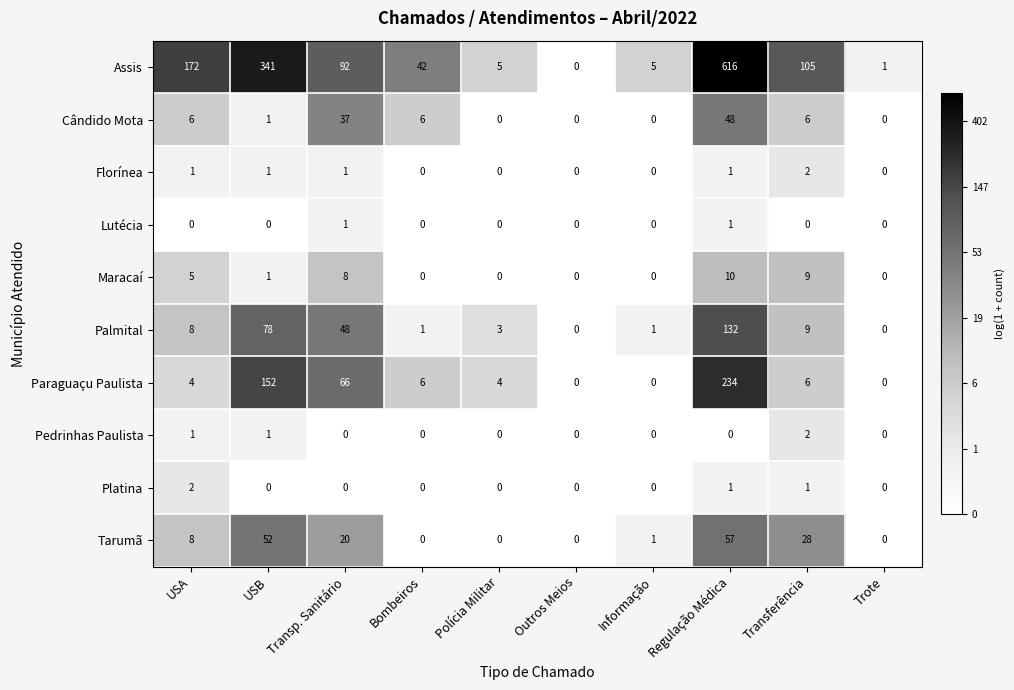

What is the sum of all Palmital values?

280